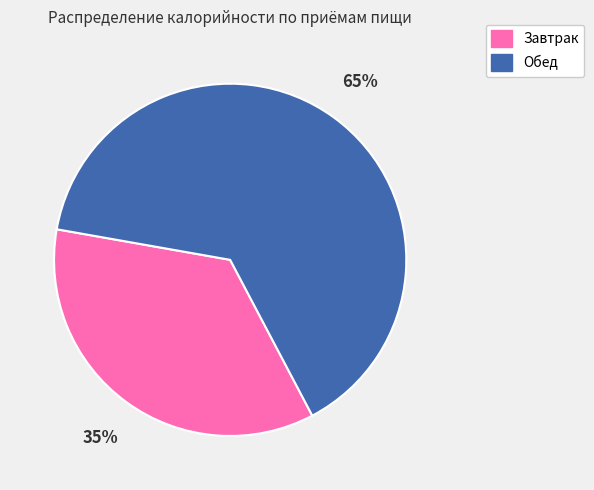

What is the largest slice in the pie chart?

Обед